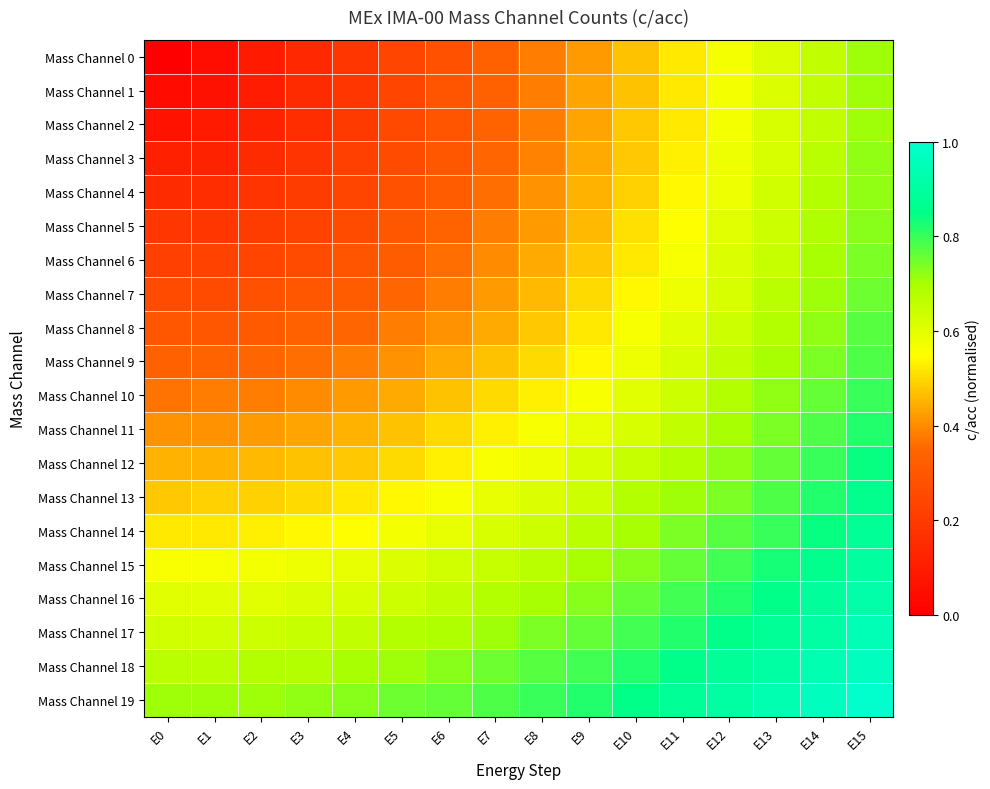

Reading right to left, what are all the values shown in this chart?

Mass Channel 0: E15=0.7	E14=0.7	E13=0.6	E12=0.6	E11=0.5	E10=0.5	E9=0.4	E8=0.4	E7=0.3	E6=0.3	E5=0.2	E4=0.2	E3=0.1	E2=0.1	E1=0.1	E0=0.0
Mass Channel 1: E15=0.7	E14=0.7	E13=0.6	E12=0.6	E11=0.5	E10=0.5	E9=0.4	E8=0.4	E7=0.3	E6=0.3	E5=0.2	E4=0.2	E3=0.1	E2=0.1	E1=0.1	E0=0.0
Mass Channel 2: E15=0.7	E14=0.7	E13=0.6	E12=0.6	E11=0.5	E10=0.5	E9=0.4	E8=0.4	E7=0.3	E6=0.3	E5=0.2	E4=0.2	E3=0.2	E2=0.1	E1=0.1	E0=0.1
Mass Channel 3: E15=0.7	E14=0.7	E13=0.6	E12=0.6	E11=0.5	E10=0.5	E9=0.4	E8=0.4	E7=0.3	E6=0.3	E5=0.3	E4=0.2	E3=0.2	E2=0.1	E1=0.1	E0=0.1
Mass Channel 4: E15=0.7	E14=0.7	E13=0.6	E12=0.6	E11=0.5	E10=0.5	E9=0.5	E8=0.4	E7=0.4	E6=0.3	E5=0.3	E4=0.2	E3=0.2	E2=0.2	E1=0.2	E0=0.1
Mass Channel 5: E15=0.7	E14=0.7	E13=0.6	E12=0.6	E11=0.6	E10=0.5	E9=0.5	E8=0.4	E7=0.4	E6=0.3	E5=0.3	E4=0.3	E3=0.2	E2=0.2	E1=0.2	E0=0.2
Mass Channel 6: E15=0.7	E14=0.7	E13=0.7	E12=0.6	E11=0.6	E10=0.5	E9=0.5	E8=0.4	E7=0.4	E6=0.4	E5=0.3	E4=0.3	E3=0.3	E2=0.2	E1=0.2	E0=0.2
Mass Channel 7: E15=0.8	E14=0.7	E13=0.7	E12=0.6	E11=0.6	E10=0.5	E9=0.5	E8=0.5	E7=0.4	E6=0.4	E5=0.3	E4=0.3	E3=0.3	E2=0.3	E1=0.3	E0=0.3
Mass Channel 8: E15=0.8	E14=0.7	E13=0.7	E12=0.6	E11=0.6	E10=0.6	E9=0.5	E8=0.5	E7=0.4	E6=0.4	E5=0.4	E4=0.3	E3=0.3	E2=0.3	E1=0.3	E0=0.3
Mass Channel 9: E15=0.8	E14=0.7	E13=0.7	E12=0.7	E11=0.6	E10=0.6	E9=0.5	E8=0.5	E7=0.5	E6=0.4	E5=0.4	E4=0.4	E3=0.4	E2=0.3	E1=0.3	E0=0.3
Mass Channel 10: E15=0.8	E14=0.8	E13=0.7	E12=0.7	E11=0.6	E10=0.6	E9=0.6	E8=0.5	E7=0.5	E6=0.5	E5=0.4	E4=0.4	E3=0.4	E2=0.4	E1=0.4	E0=0.4
Mass Channel 11: E15=0.8	E14=0.8	E13=0.7	E12=0.7	E11=0.7	E10=0.6	E9=0.6	E8=0.6	E7=0.5	E6=0.5	E5=0.5	E4=0.5	E3=0.4	E2=0.4	E1=0.4	E0=0.4
Mass Channel 12: E15=0.8	E14=0.8	E13=0.8	E12=0.7	E11=0.7	E10=0.7	E9=0.6	E8=0.6	E7=0.6	E6=0.5	E5=0.5	E4=0.5	E3=0.5	E2=0.5	E1=0.5	E0=0.5
Mass Channel 13: E15=0.9	E14=0.8	E13=0.8	E12=0.7	E11=0.7	E10=0.7	E9=0.6	E8=0.6	E7=0.6	E6=0.6	E5=0.5	E4=0.5	E3=0.5	E2=0.5	E1=0.5	E0=0.5
Mass Channel 14: E15=0.9	E14=0.8	E13=0.8	E12=0.8	E11=0.7	E10=0.7	E9=0.7	E8=0.6	E7=0.6	E6=0.6	E5=0.6	E4=0.6	E3=0.5	E2=0.5	E1=0.5	E0=0.5
Mass Channel 15: E15=0.9	E14=0.9	E13=0.8	E12=0.8	E11=0.8	E10=0.7	E9=0.7	E8=0.7	E7=0.7	E6=0.6	E5=0.6	E4=0.6	E3=0.6	E2=0.6	E1=0.6	E0=0.6
Mass Channel 16: E15=0.9	E14=0.9	E13=0.8	E12=0.8	E11=0.8	E10=0.8	E9=0.7	E8=0.7	E7=0.7	E6=0.7	E5=0.6	E4=0.6	E3=0.6	E2=0.6	E1=0.6	E0=0.6
Mass Channel 17: E15=0.9	E14=0.9	E13=0.9	E12=0.8	E11=0.8	E10=0.8	E9=0.8	E8=0.7	E7=0.7	E6=0.7	E5=0.7	E4=0.7	E3=0.7	E2=0.6	E1=0.6	E0=0.6
Mass Channel 18: E15=1.0	E14=0.9	E13=0.9	E12=0.9	E11=0.8	E10=0.8	E9=0.8	E8=0.8	E7=0.8	E6=0.7	E5=0.7	E4=0.7	E3=0.7	E2=0.7	E1=0.7	E0=0.7
Mass Channel 19: E15=1.0	E14=1.0	E13=0.9	E12=0.9	E11=0.9	E10=0.8	E9=0.8	E8=0.8	E7=0.8	E6=0.8	E5=0.8	E4=0.7	E3=0.7	E2=0.7	E1=0.7	E0=0.7